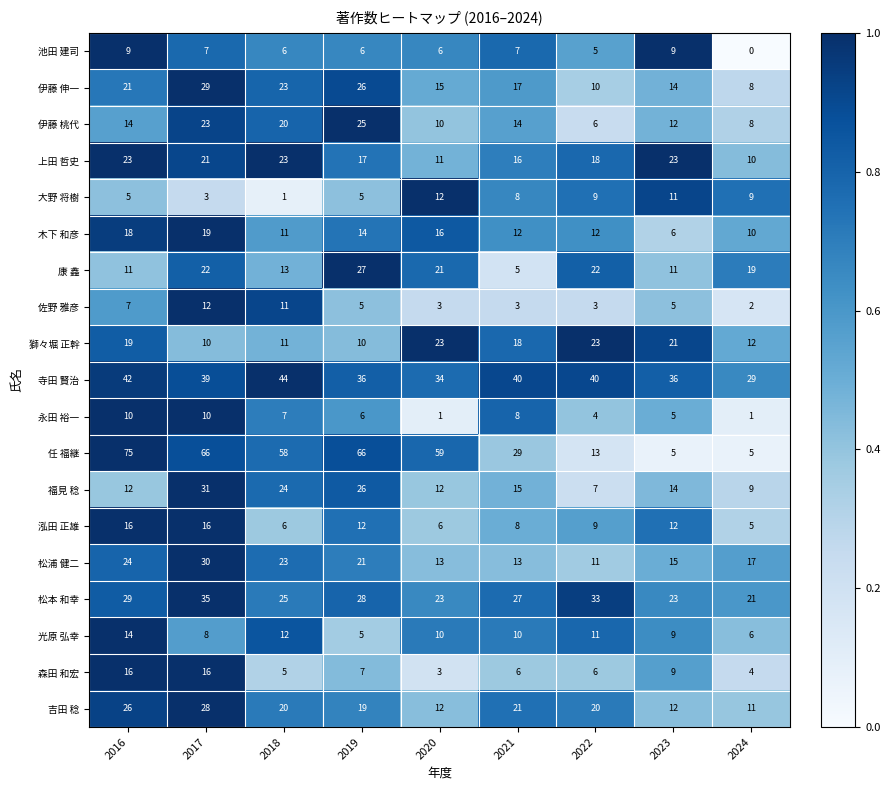

Count the number of categories in the chart.

9